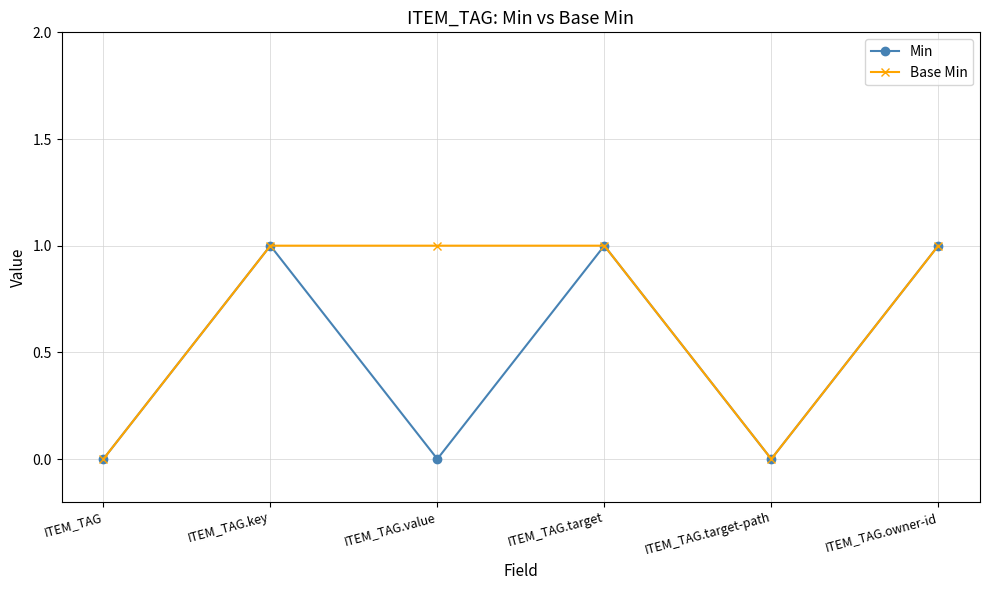

What is the value of the Min point at the 6th from the left?

1